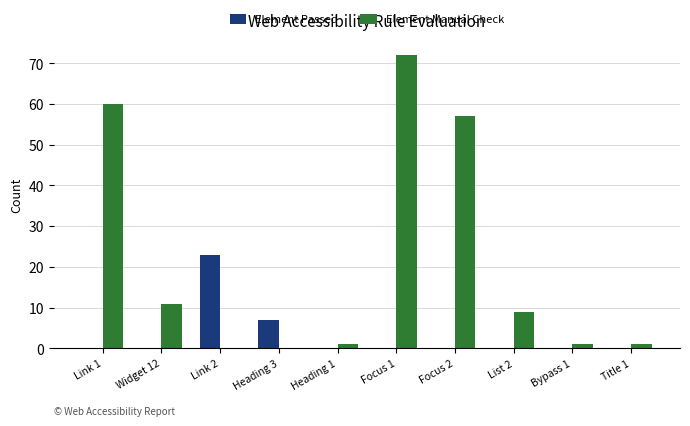

Reading left to right, transcribe all the data shown in this chart.

Element Passed: Link 1=0	Widget 12=0	Link 2=23	Heading 3=7	Heading 1=0	Focus 1=0	Focus 2=0	List 2=0	Bypass 1=0	Title 1=0
Element Manual Check: Link 1=60	Widget 12=11	Link 2=0	Heading 3=0	Heading 1=1	Focus 1=72	Focus 2=57	List 2=9	Bypass 1=1	Title 1=1